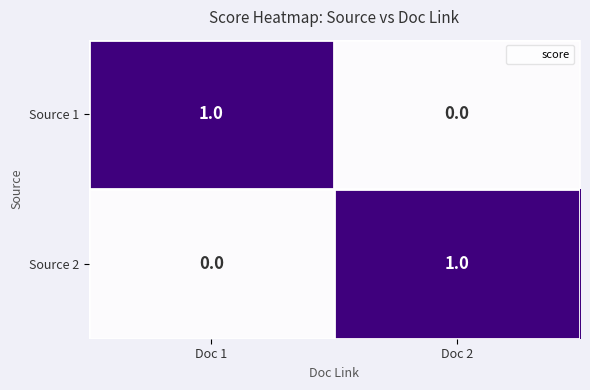

Rank the categories by Source 1 value from highest to lowest.

Doc 1, Doc 2